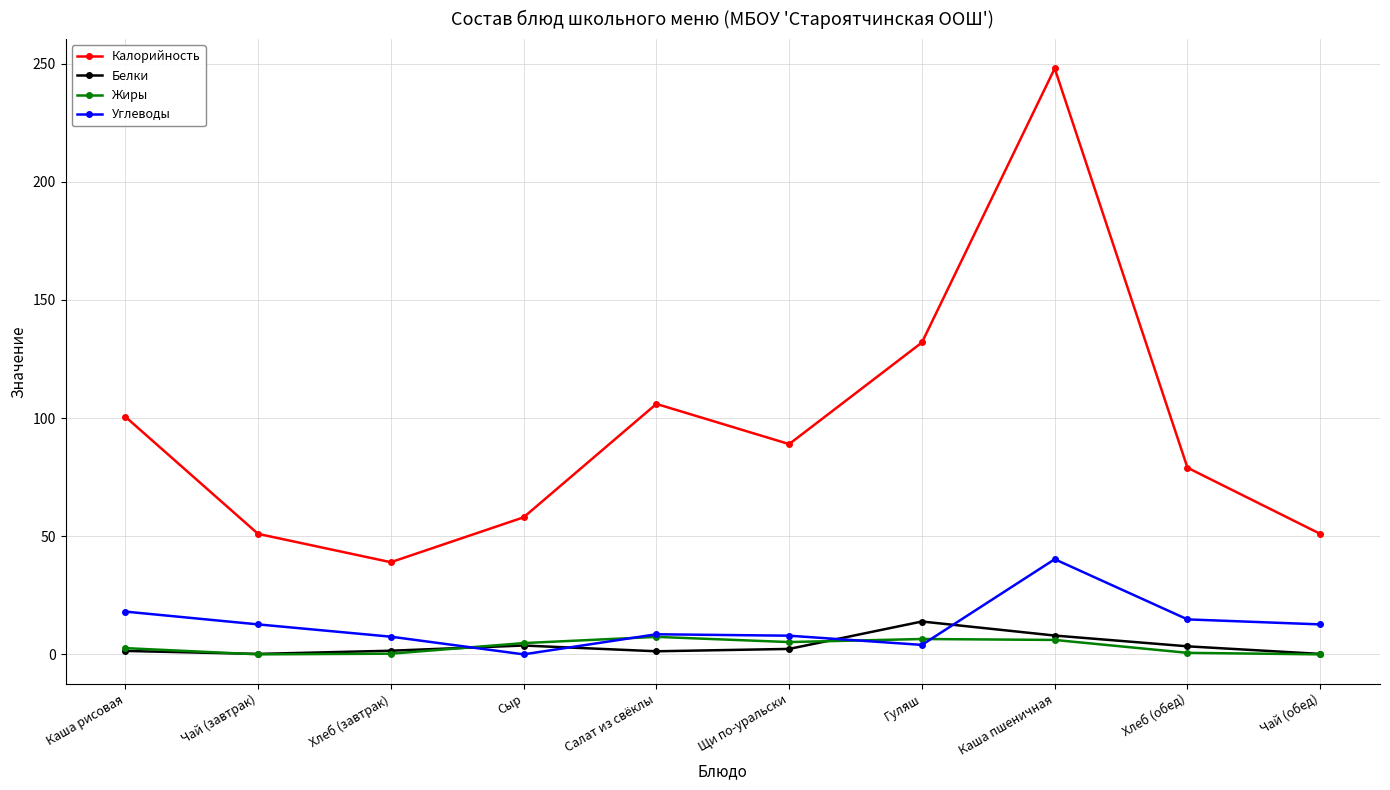

List the series in order of their peak value, lowest first.

Жиры, Белки, Углеводы, Калорийность